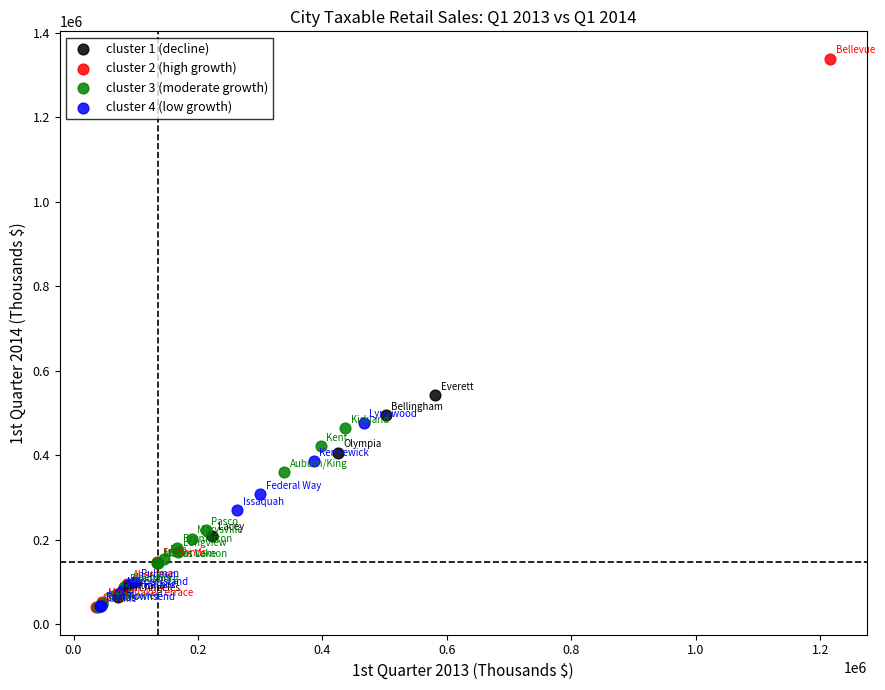

Which series has the largest Y range (max minus min)?

cluster 2 (high growth)